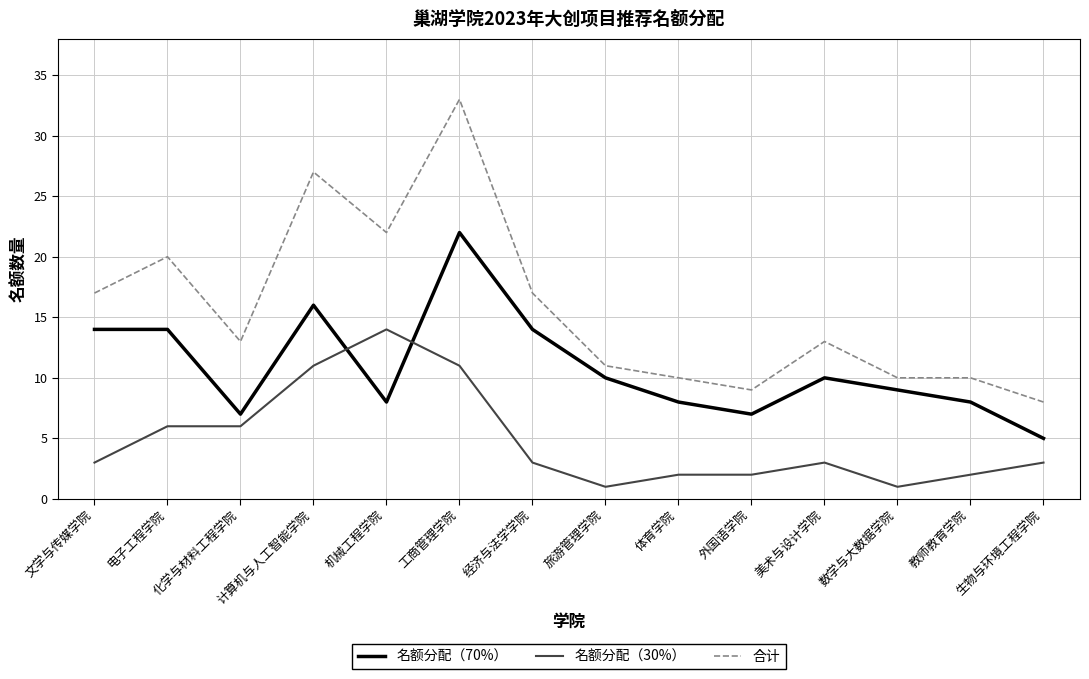

What is the difference between the 名额分配（30%） values at 化学与材料工程学院 and 机械工程学院?

8